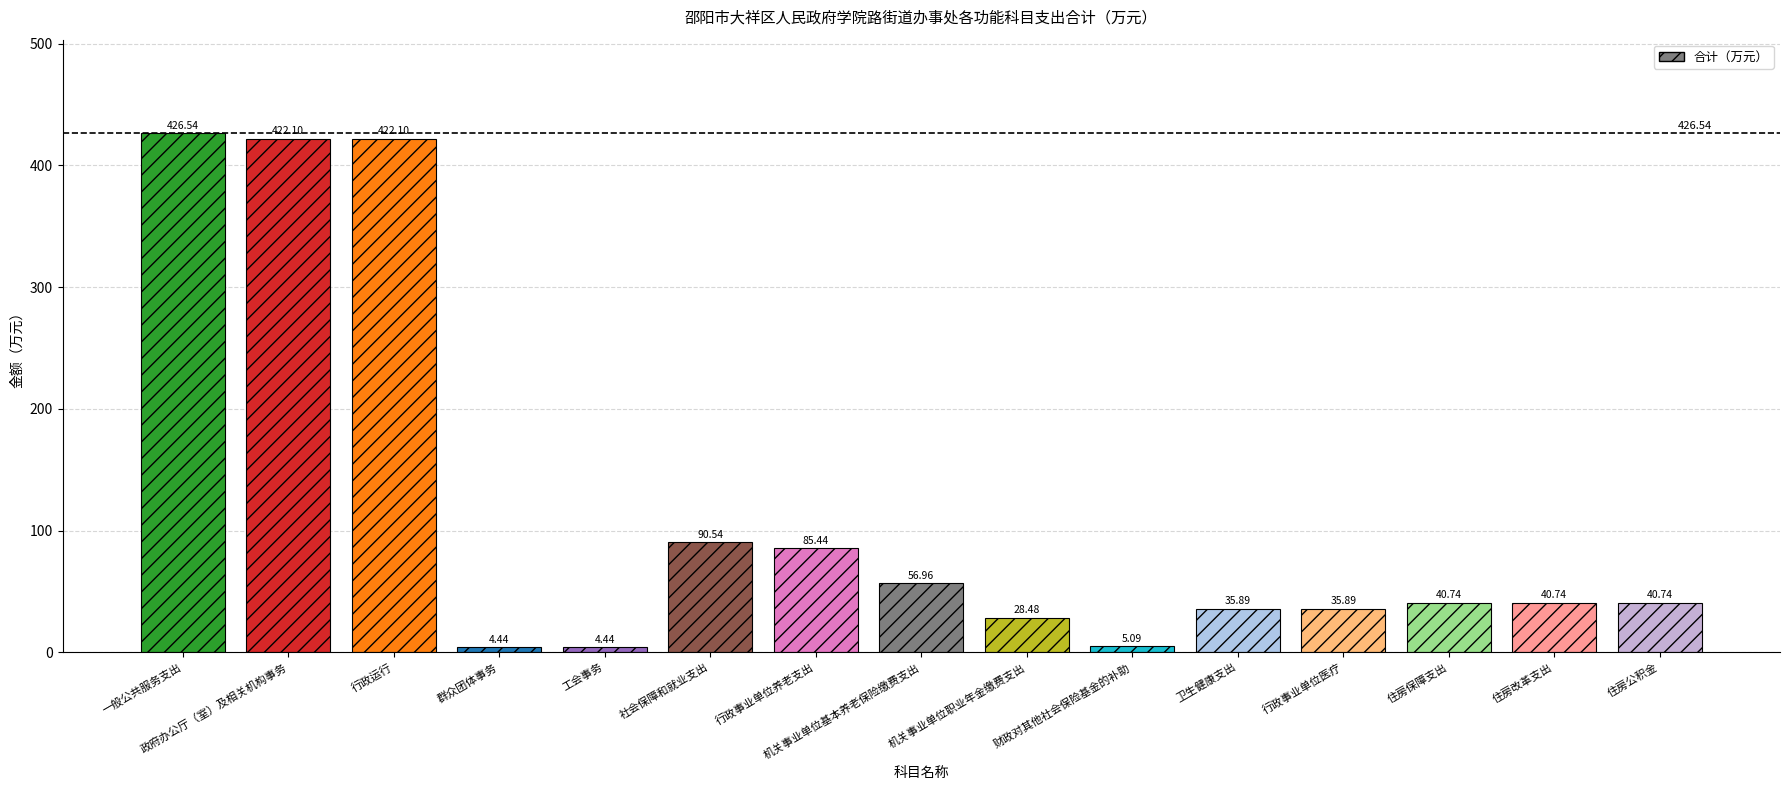

Which has a higher value, 财政对其他社会保险基金的补助 or 机关事业单位职业年金缴费支出?

机关事业单位职业年金缴费支出